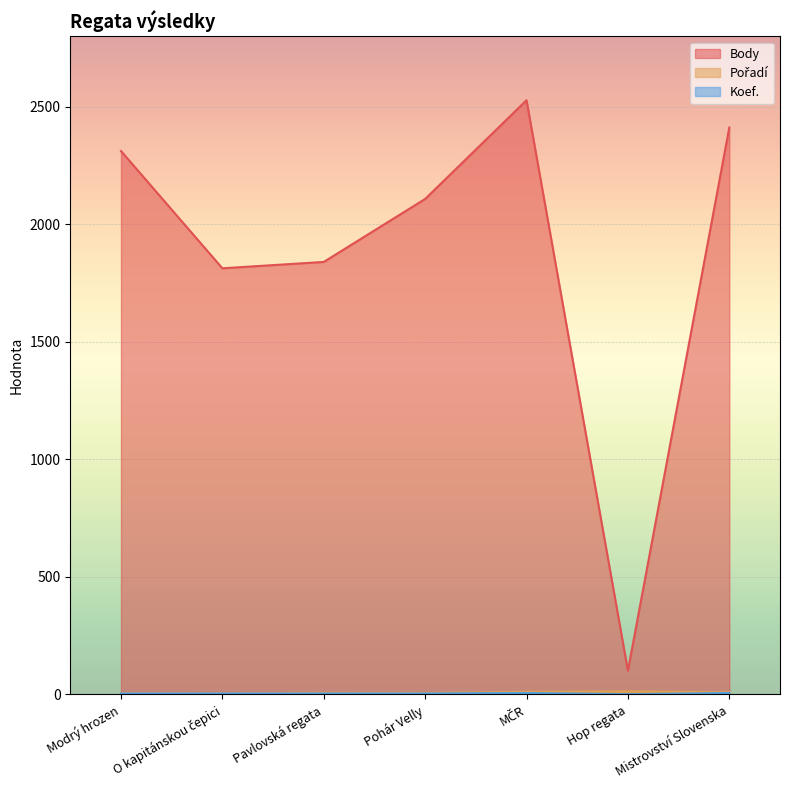

Reading left to right, transcribe all the data shown in this chart.

Body: Modrý hrozen=2312	O kapitánskou čepici=1813	Pavlovská regata=1840	Pohár Velly=2108	MČR=2528	Hop regata=101	Mistrovství Slovenska=2412
Pořadí: Modrý hrozen=6	O kapitánskou čepici=4	Pavlovská regata=7	Pohár Velly=6	MČR=11	Hop regata=13	Mistrovství Slovenska=9
Koef.: Modrý hrozen=4	O kapitánskou čepici=4	Pavlovská regata=4	Pohár Velly=4	MČR=6	Hop regata=1	Mistrovství Slovenska=6